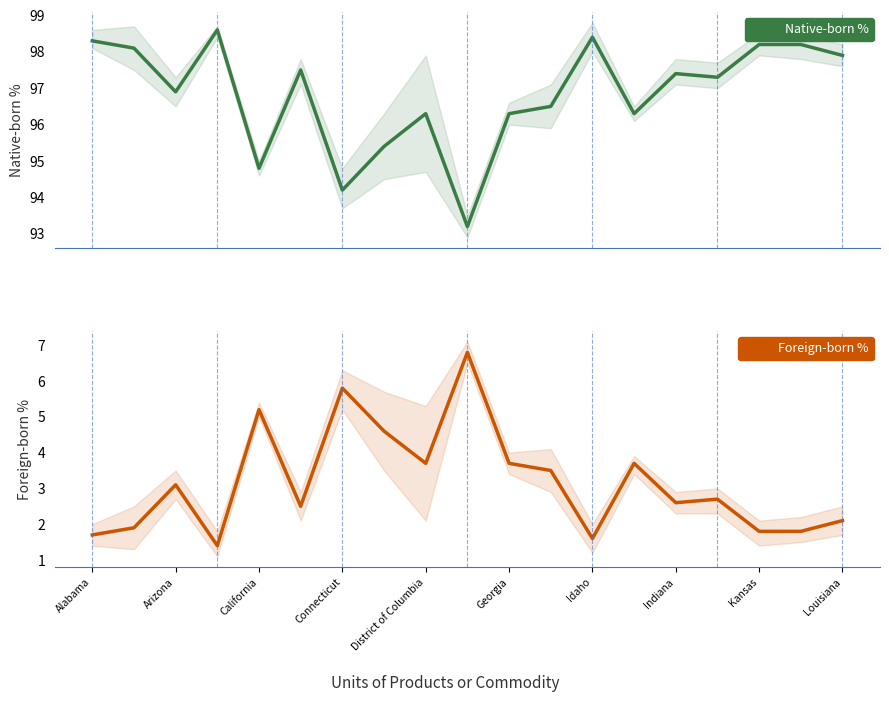

At which category is the sum across all series the highest?

Alabama